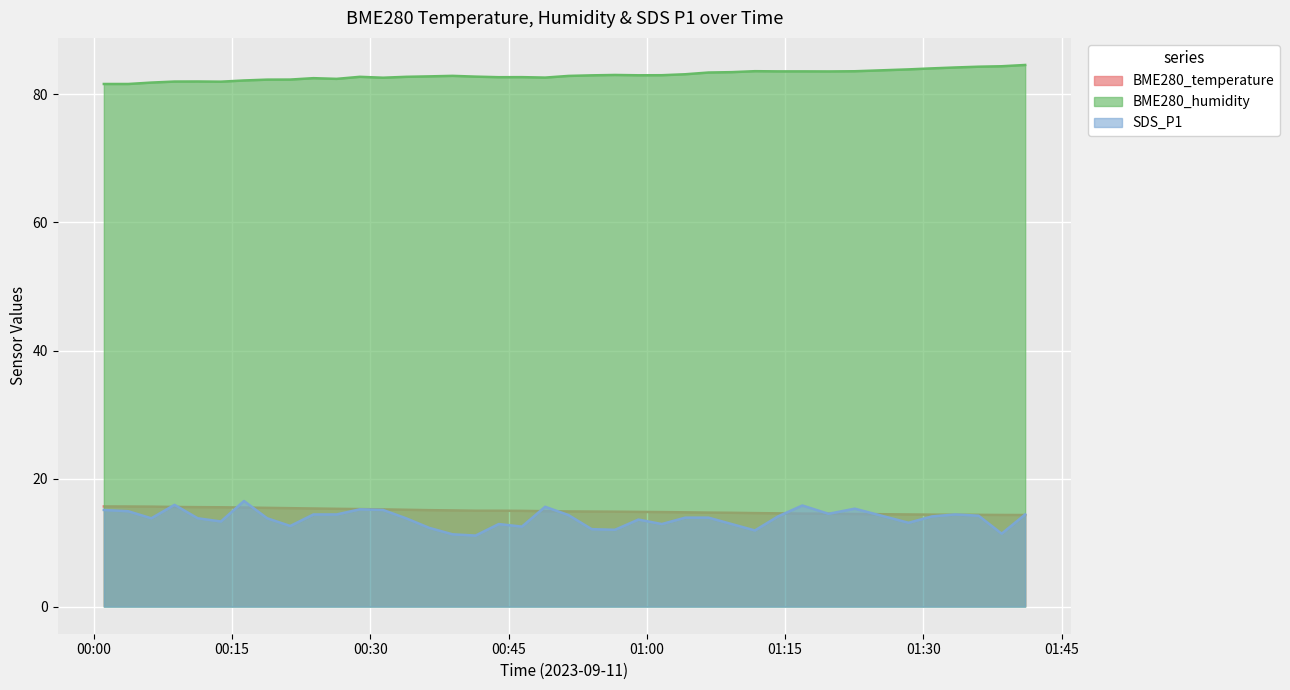

Reading left to right, what are all the values shown in this chart?

BME280_temperature: 15.7	15.6	15.6	15.6	15.5	15.5	15.5	15.4	15.4	15.3	15.3	15.2	15.2	15.1	15.1	15.0	15.0	15.0	15.0	14.9	14.9	14.8	14.8	14.8	14.8	14.7	14.7	14.7	14.6	14.6	14.5	14.5	14.5	14.4	14.4	14.3	14.3	14.3	14.3
BME280_humidity: 81.6	81.6	81.8	82.0	82.0	82.0	82.2	82.3	82.3	82.5	82.4	82.8	82.6	82.8	82.8	82.9	82.8	82.7	82.7	82.6	82.9	83.0	83.0	83.0	83.0	83.2	83.4	83.5	83.6	83.6	83.6	83.6	83.6	83.9	84.1	84.2	84.3	84.4	84.6
SDS_P1: 15.1	14.9	13.8	15.9	13.8	13.3	16.5	13.8	12.6	14.4	14.4	15.2	15.1	13.8	12.3	11.3	11.1	12.9	12.5	15.6	14.3	12.1	12.0	13.6	12.9	13.9	13.9	12.9	11.9	14.1	15.8	14.5	15.3	13.1	14.1	14.4	14.2	11.4	14.4